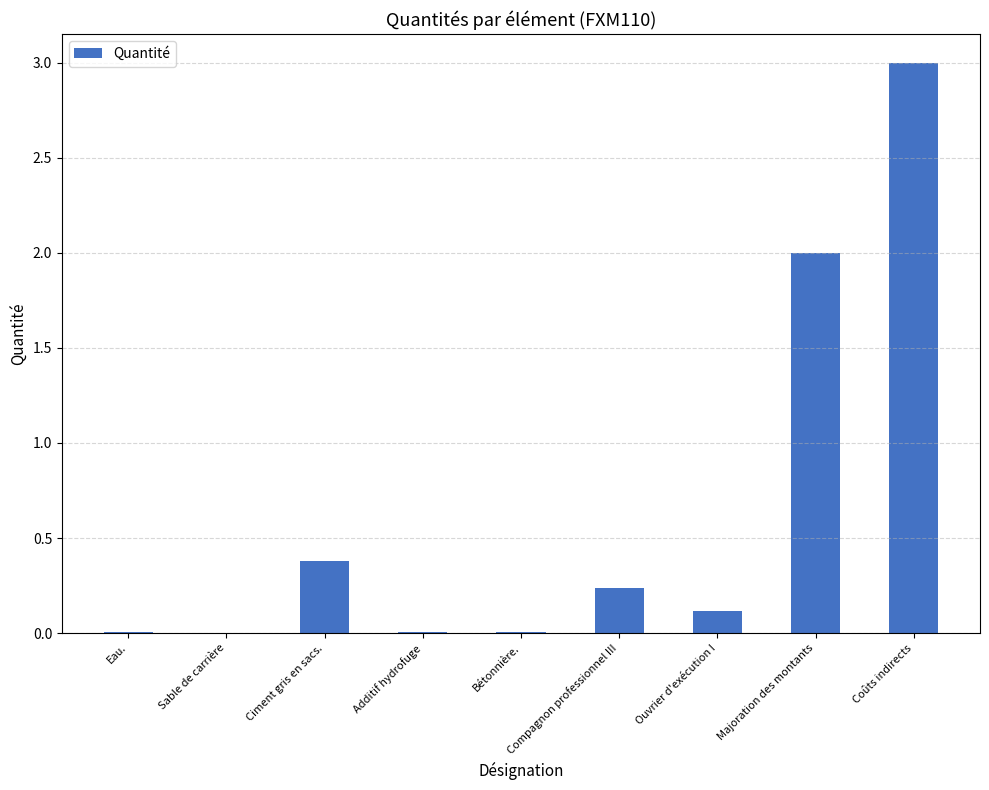

Is it true that the value at Coûts indirects is 3.0?

True